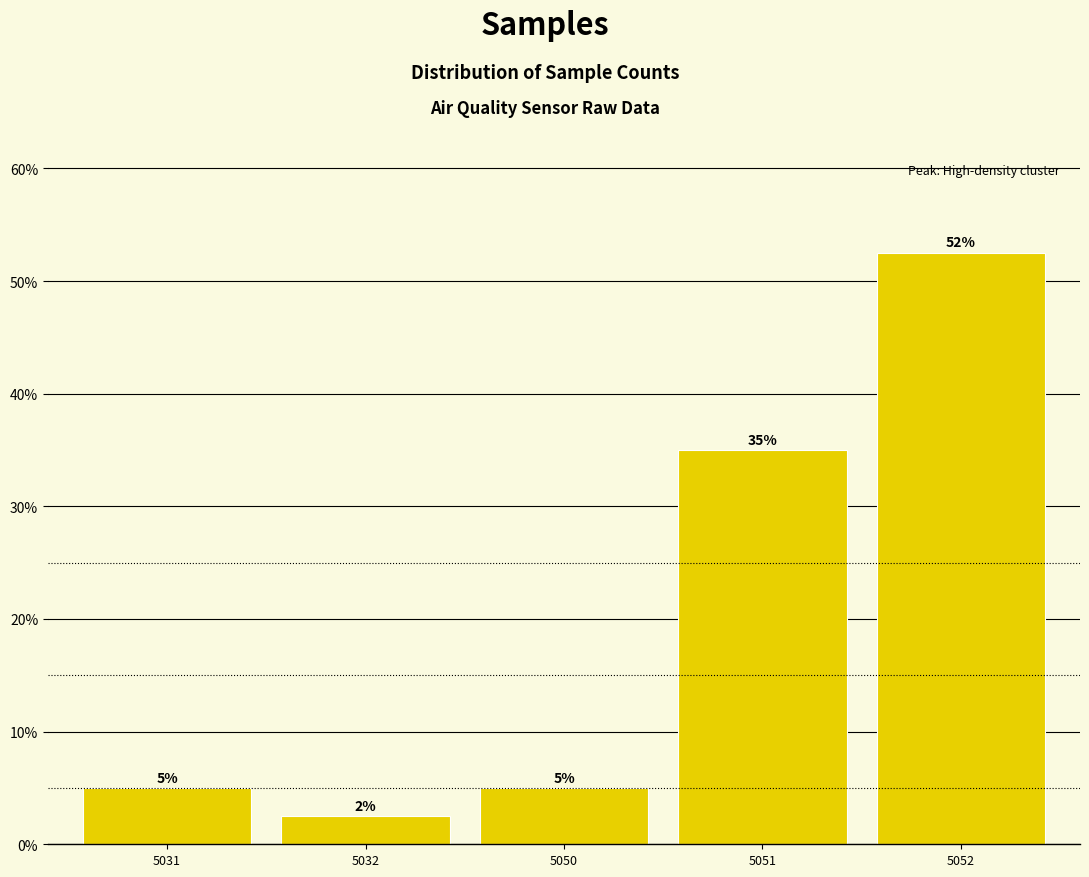

What is the value of the 5th bar from the left?

52.5